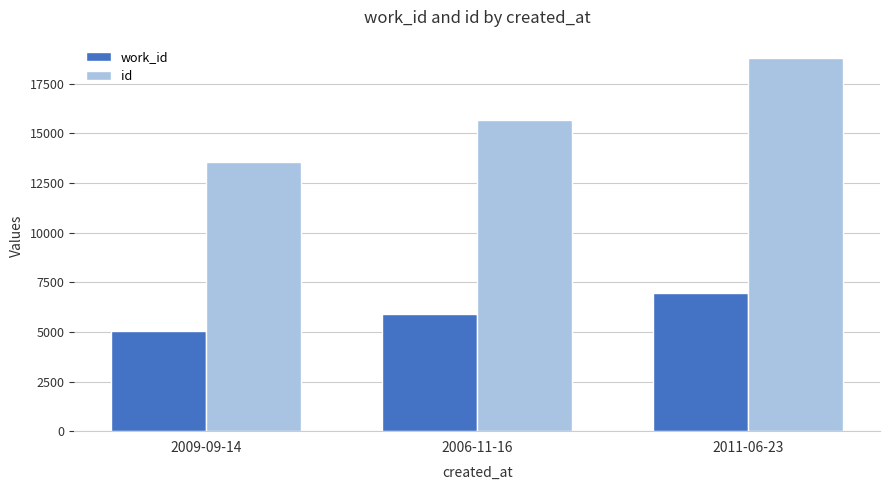

At which category is the sum across all series the highest?

2011-06-23